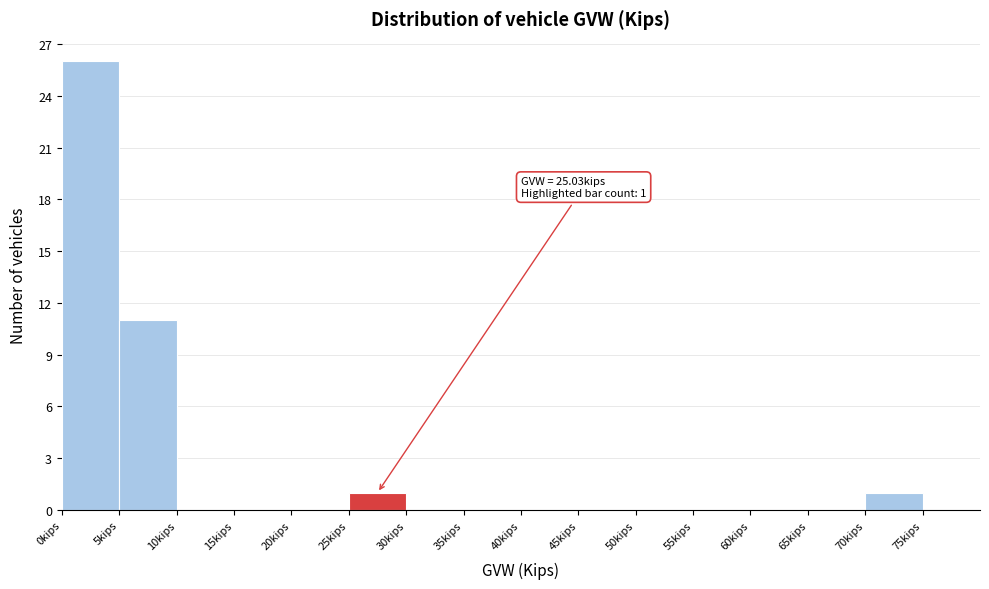

Which range on the x-axis has the tallest bar?

0 to 5